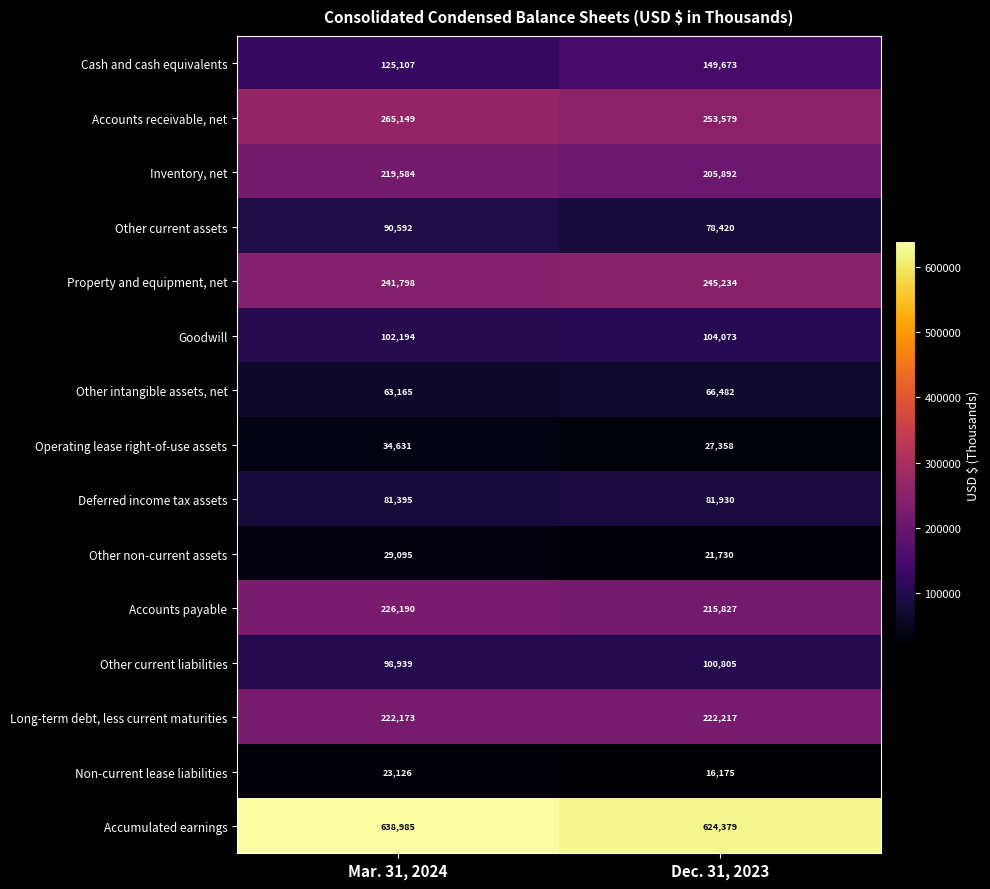

Read the Accounts receivable, net value at Mar. 31, 2024, to the nearest 10.

265150